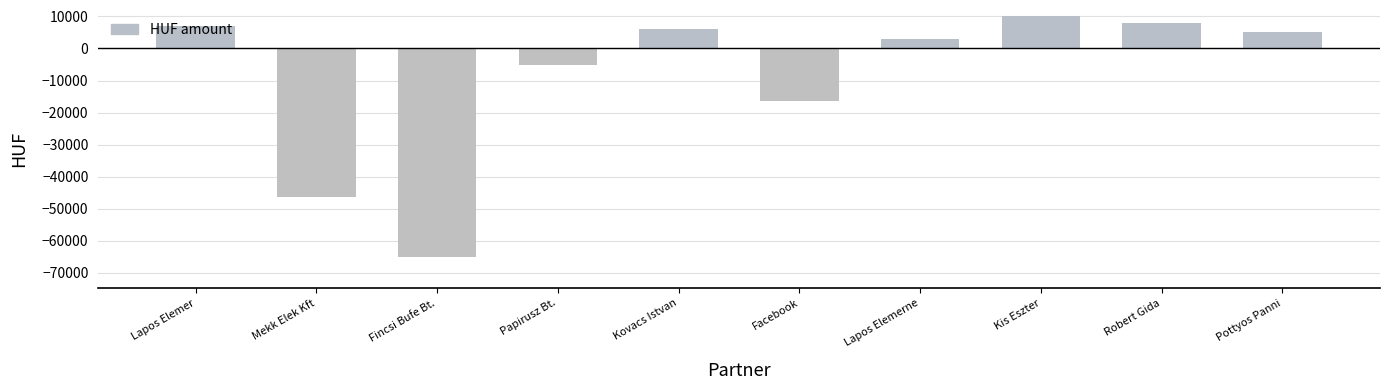

Which has a higher value, Lapos Elemer or Kis Eszter?

Kis Eszter